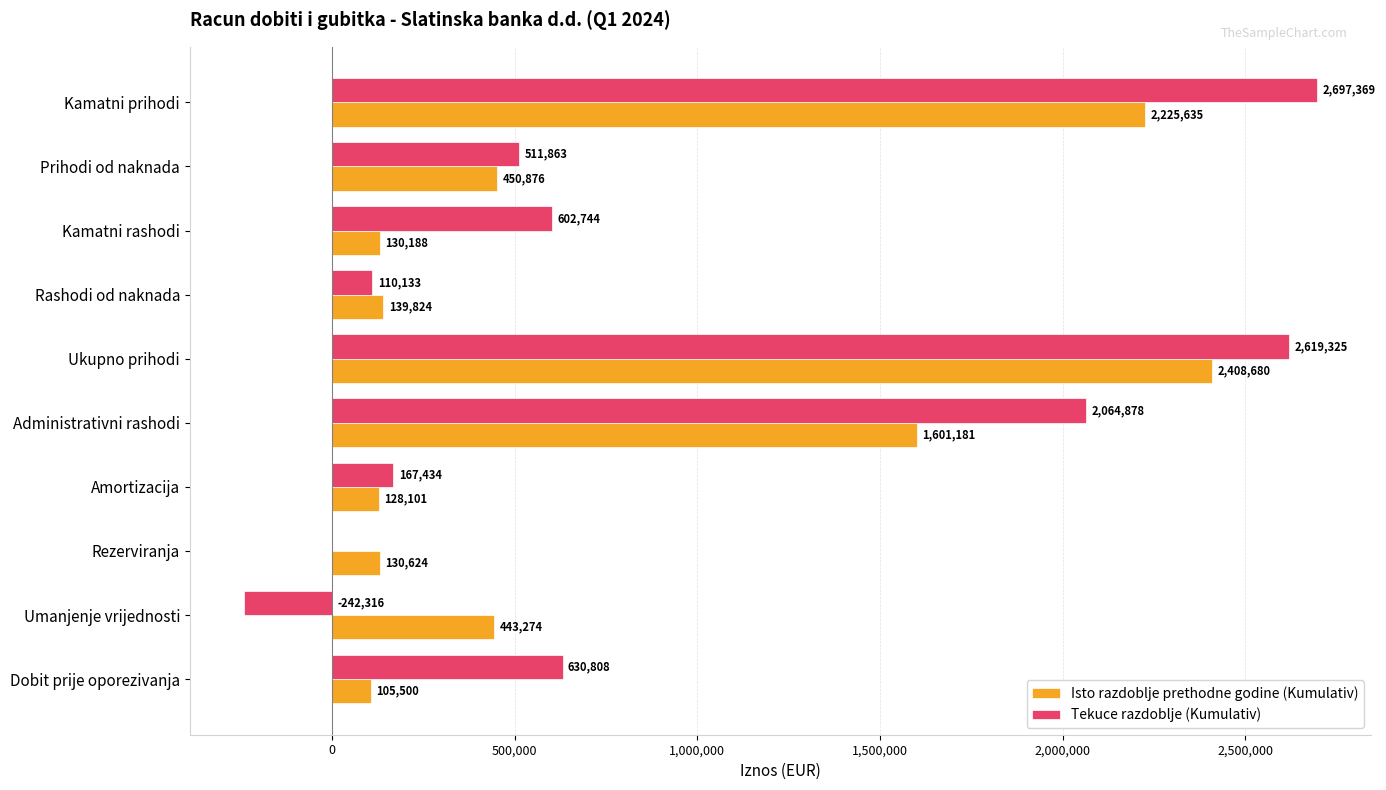

What is the maximum value for Tekuce razdoblje (Kumulativ)?

2697369